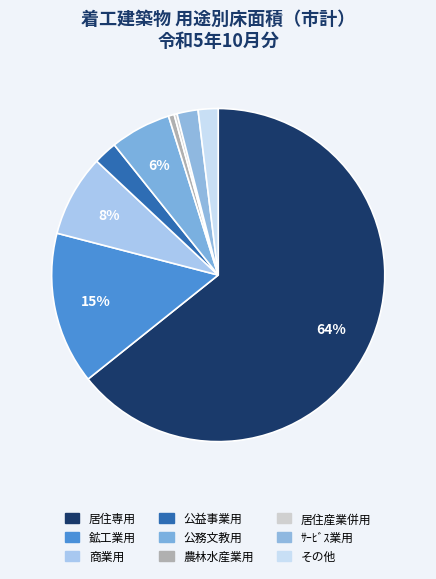

How many slices are in this pie chart?

9